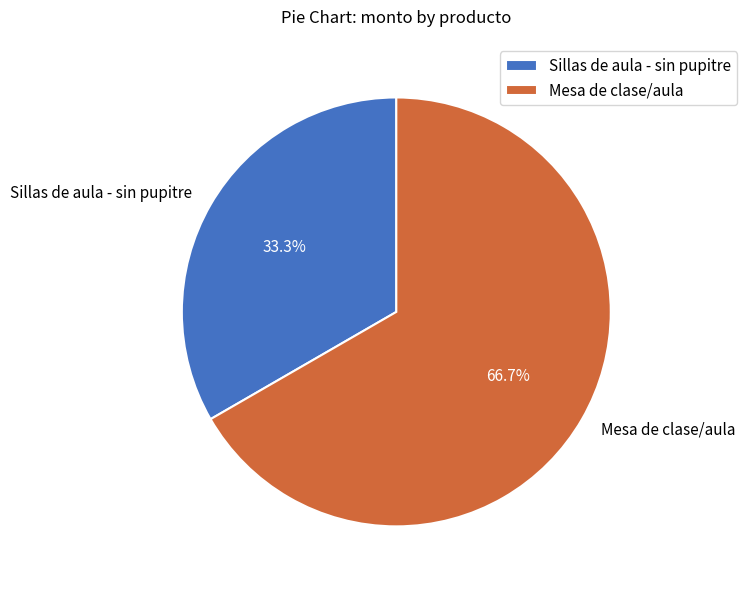

What is the smallest slice in the pie chart?

Sillas de aula - sin pupitre